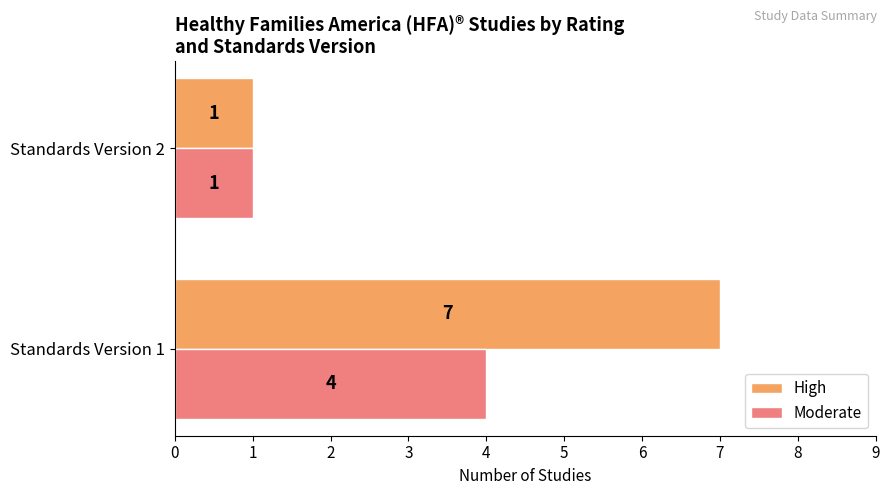

What is the sum of all High values?

8